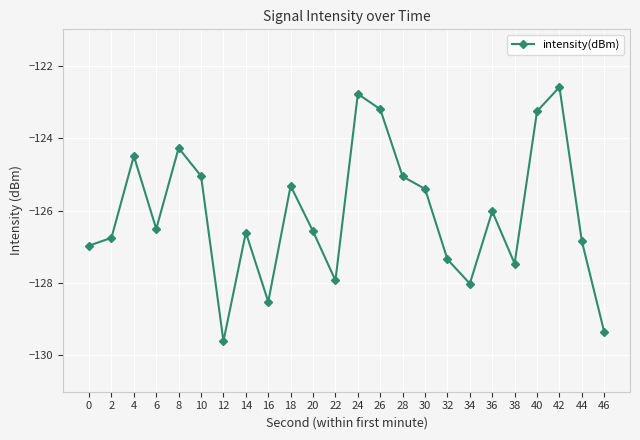

What is the sum of all values?

-3026.0